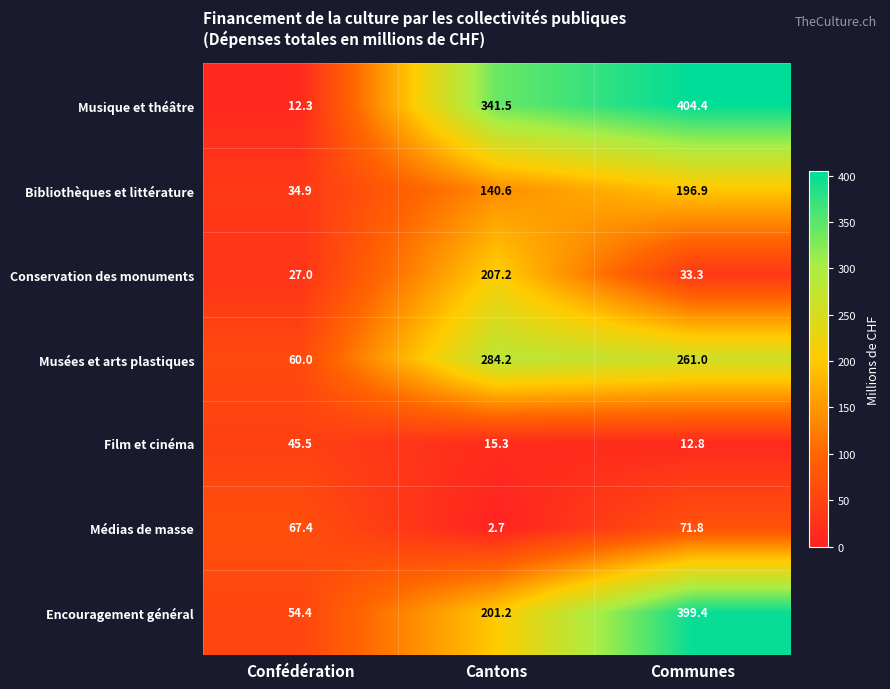

Count the number of categories in the chart.

3